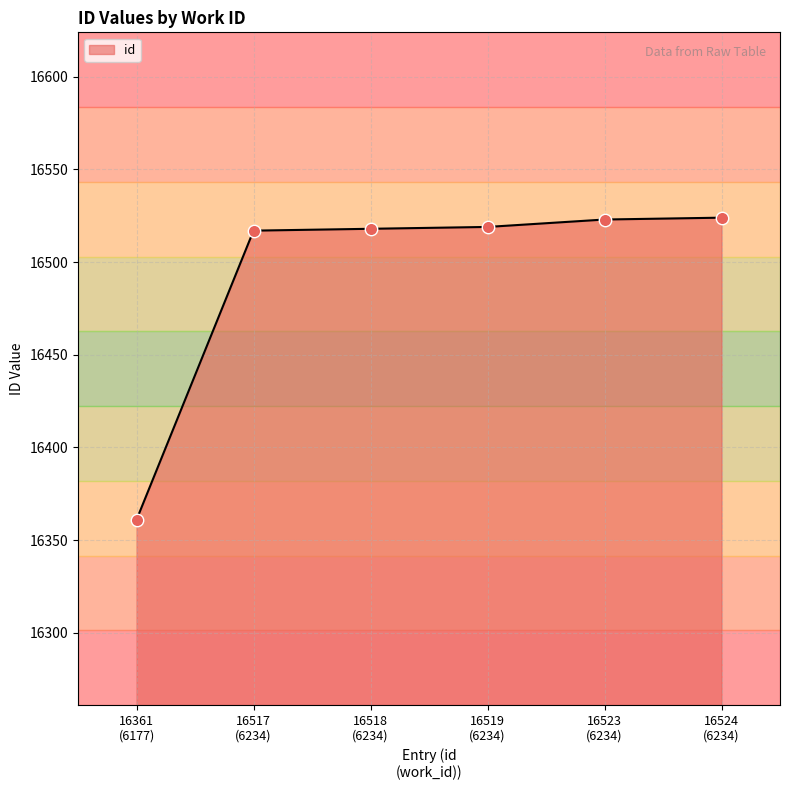

What is the minimum value shown in the chart?

16361